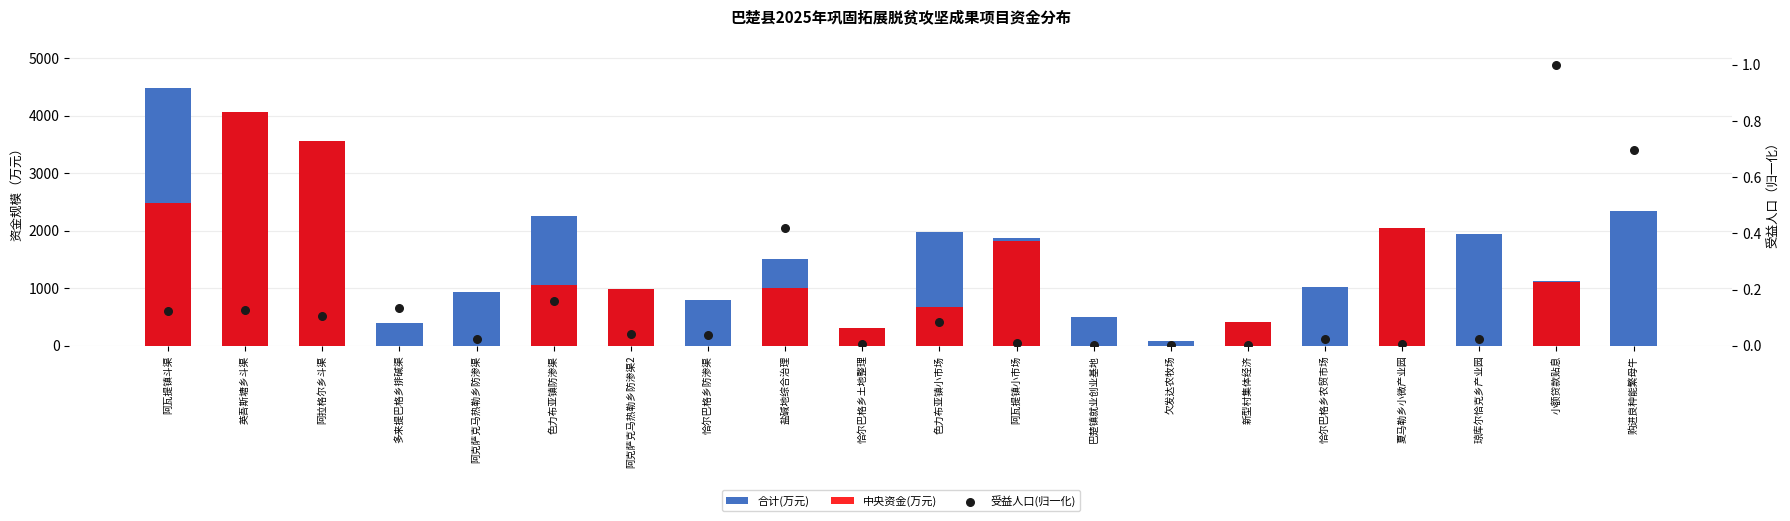

Is the value of 合计(万元) at 琼库尔恰克乡产业园 greater than the value of 受益人口(归一化) at 多来提巴格乡排碱渠?

Yes